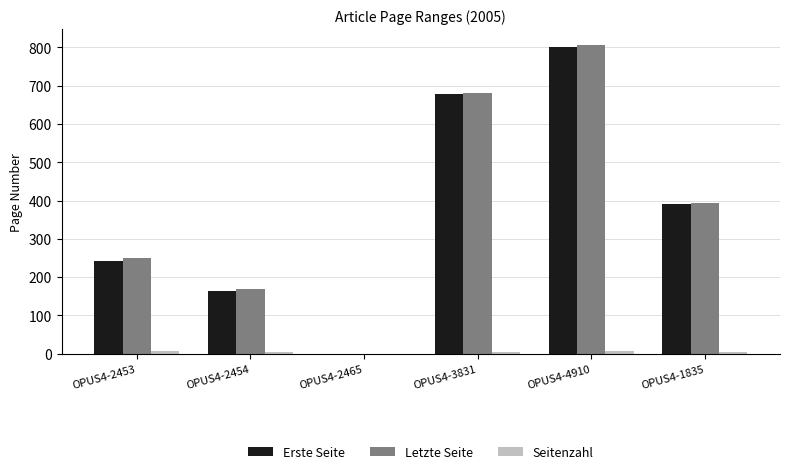

What is the sum of all Erste Seite values?

2274